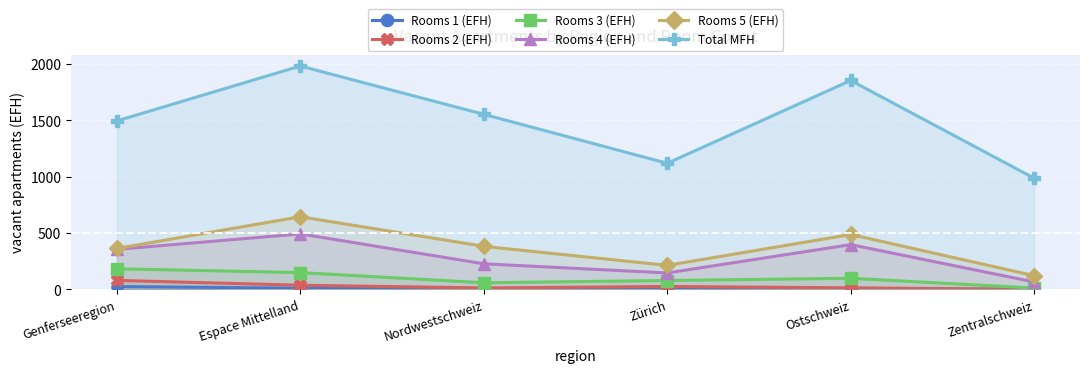

At which label is Total MFH closest to 1483?

Genferseeregion